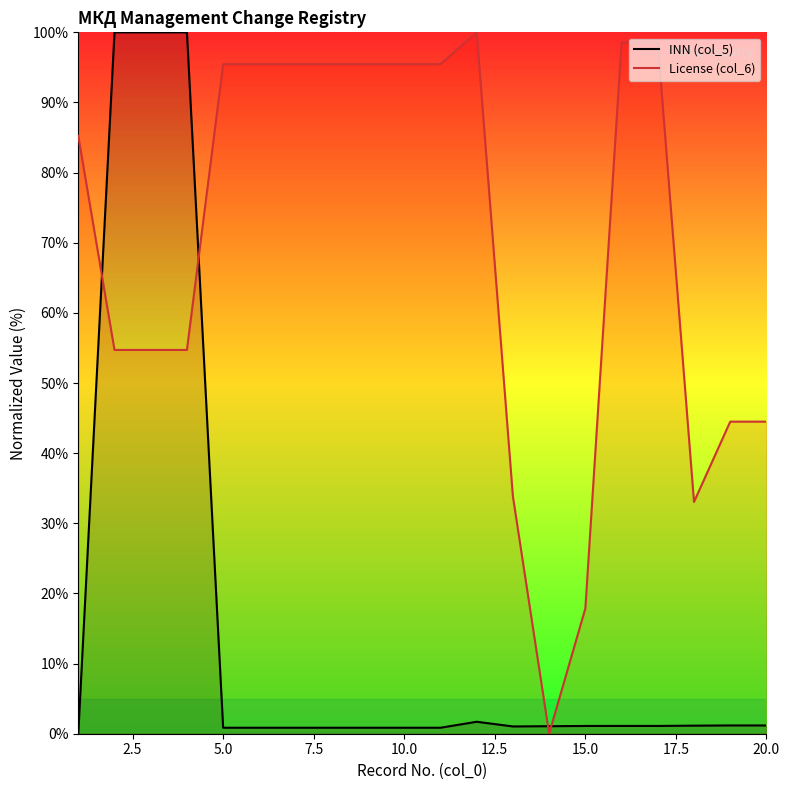

What is the difference between the highest and lowest values at 15.0?

16.7